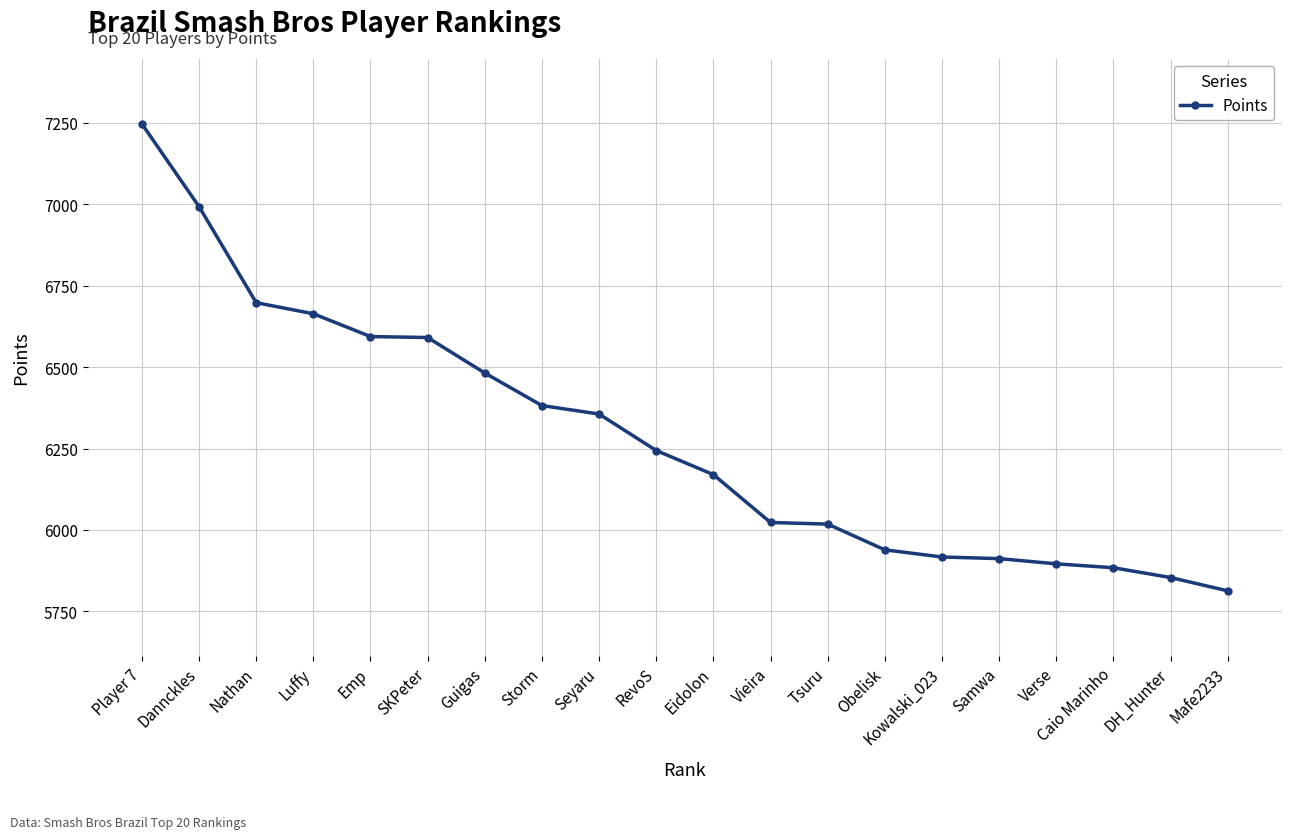

How many series are shown in this chart?

1